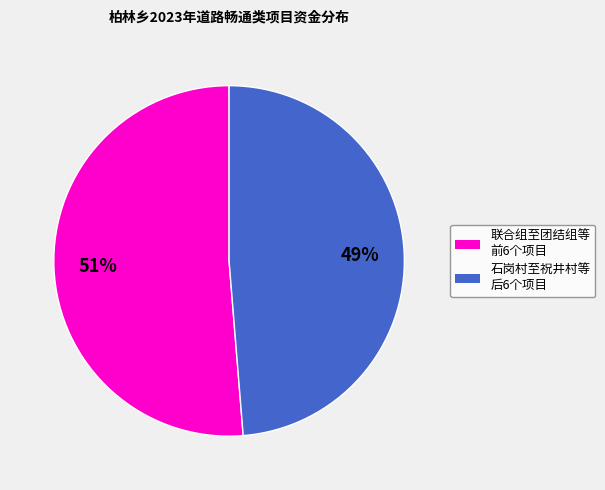

Is there a majority slice in this chart?

Yes